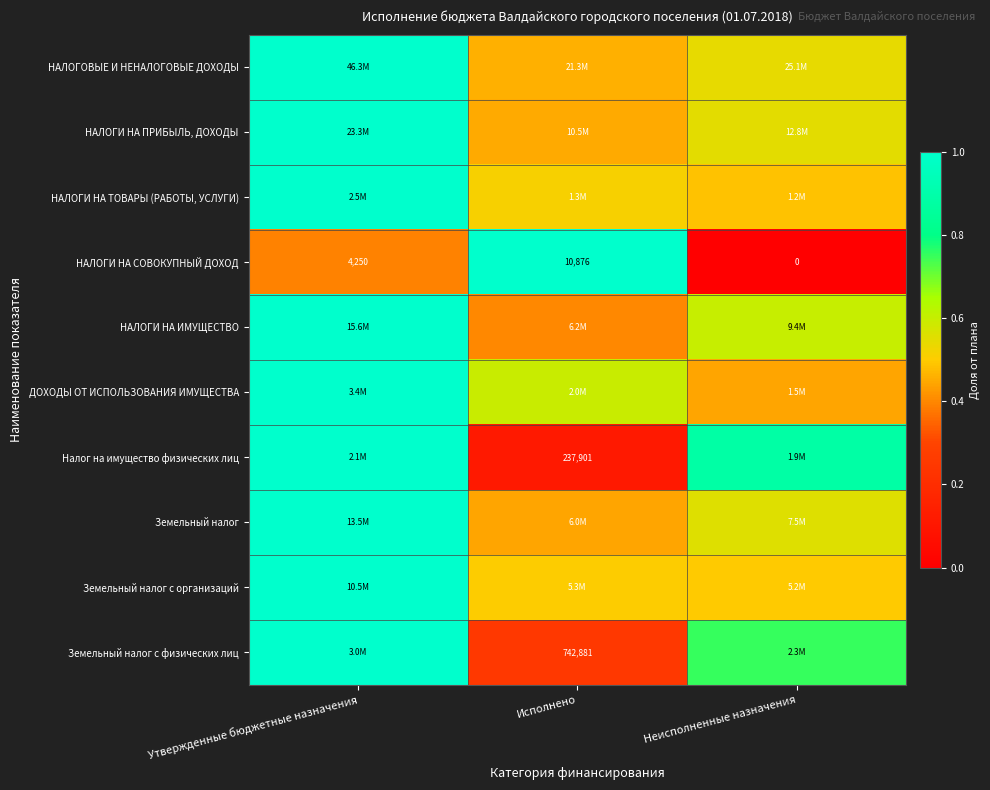

Read the НАЛОГОВЫЕ И НЕНАЛОГОВЫЕ ДОХОДЫ value at Утвержденные бюджетные назначения.

1.0